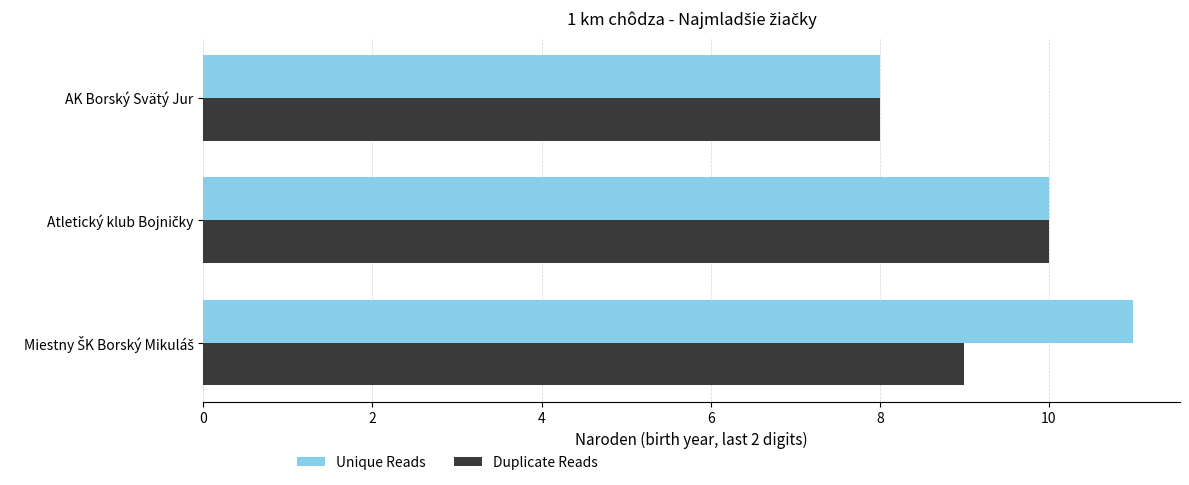

Which series has the largest total across all categories?

Unique Reads